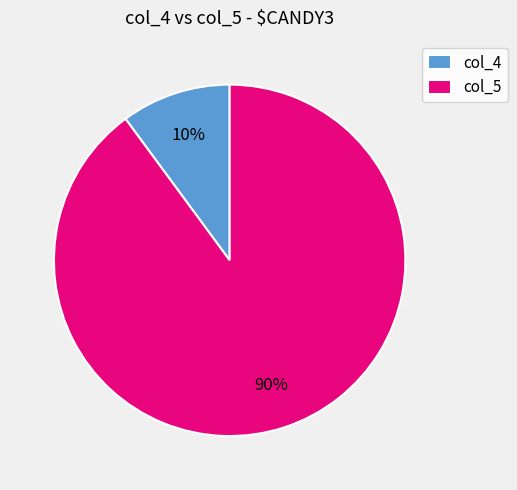

How many slices are in this pie chart?

2